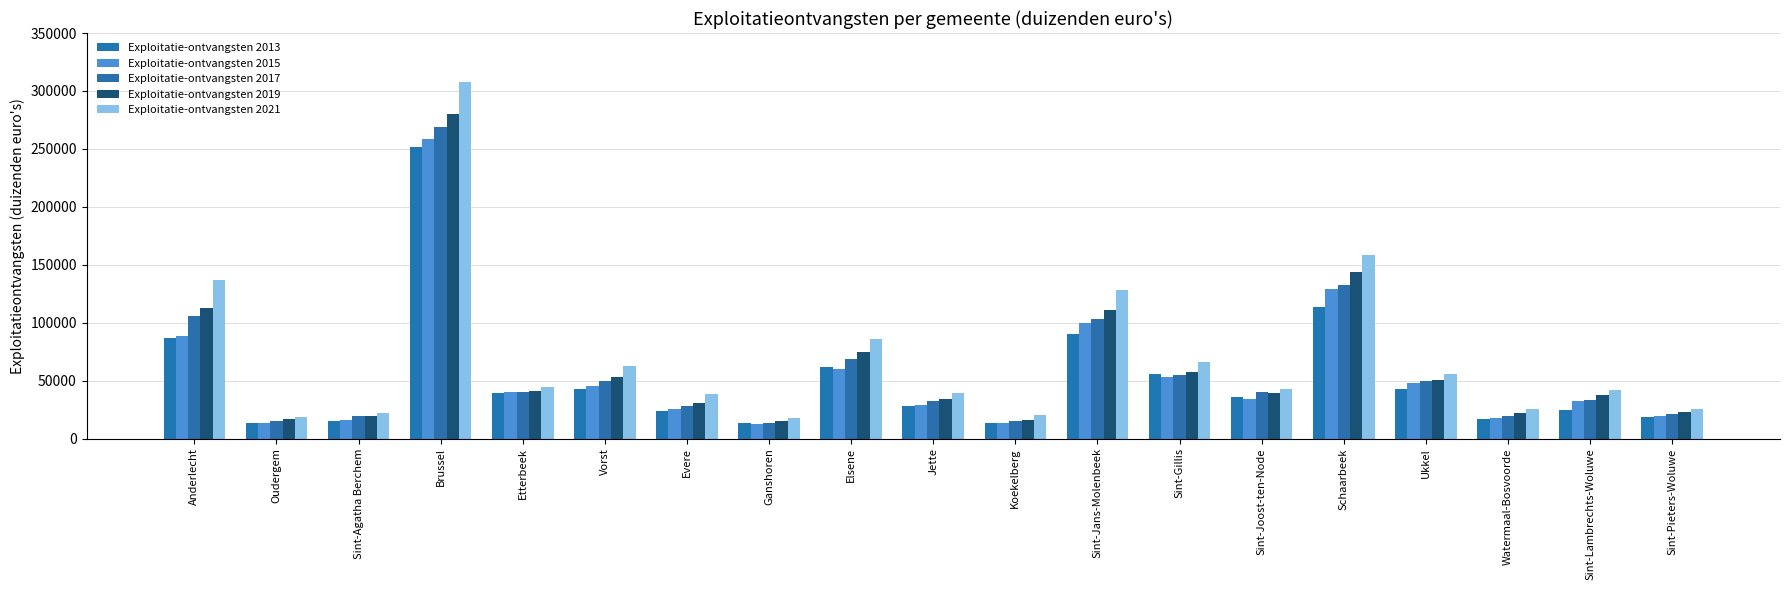

True or false: Exploitatie-ontvangsten 2021 has a value of 20014.2 at Koekelberg.

True